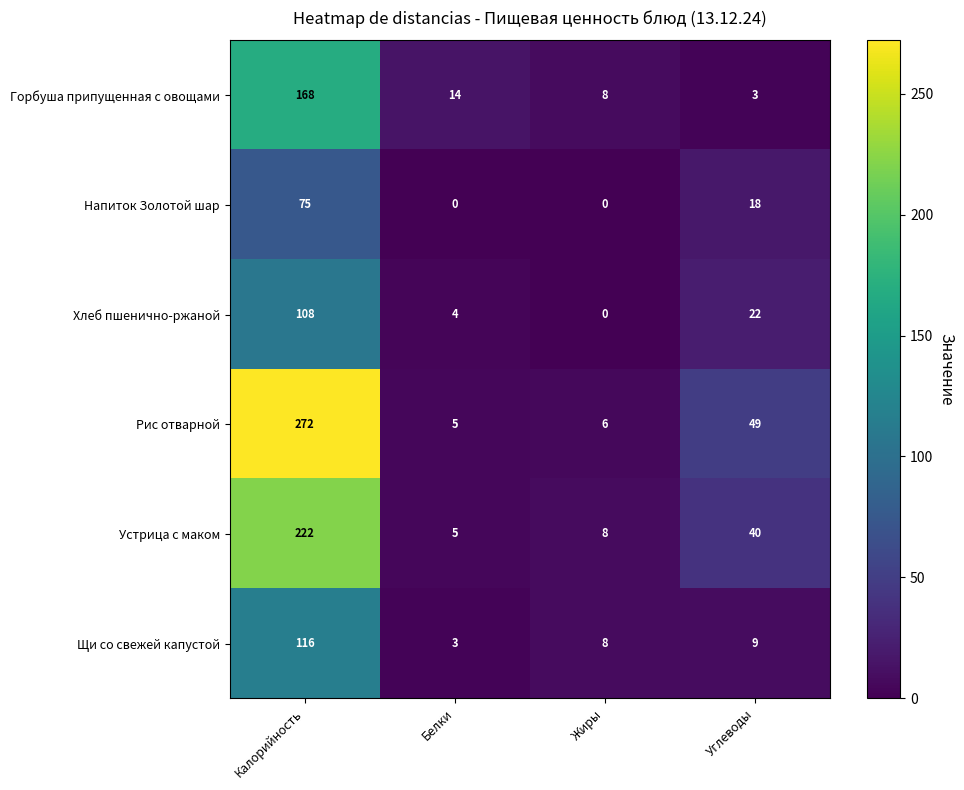

Which series has the largest range (max minus min)?

Рис отварной